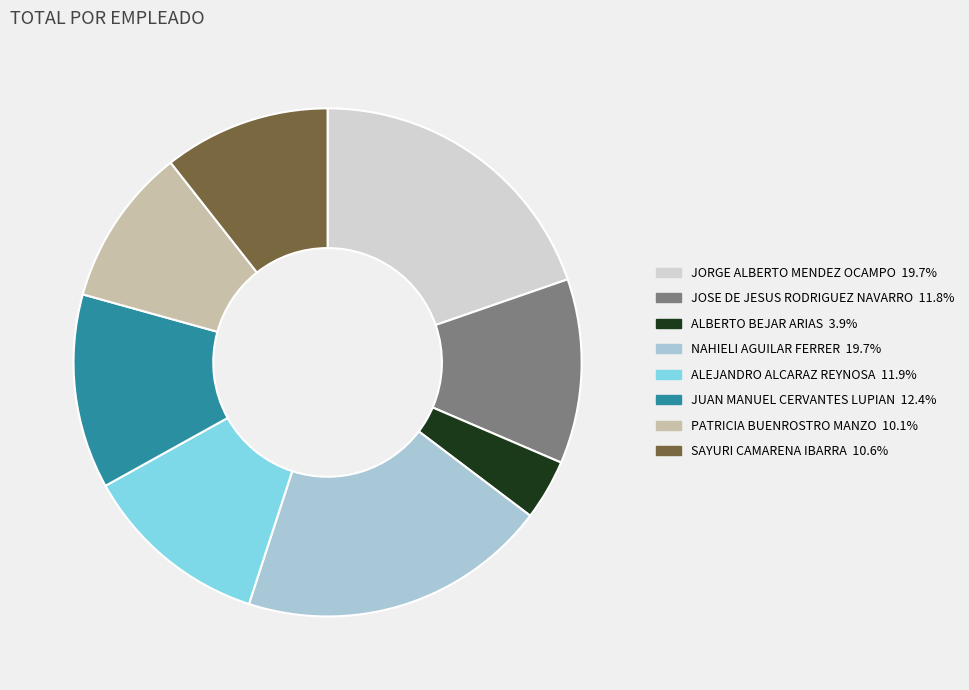

What is the smallest slice in the pie chart?

ALBERTO BEJAR ARIAS